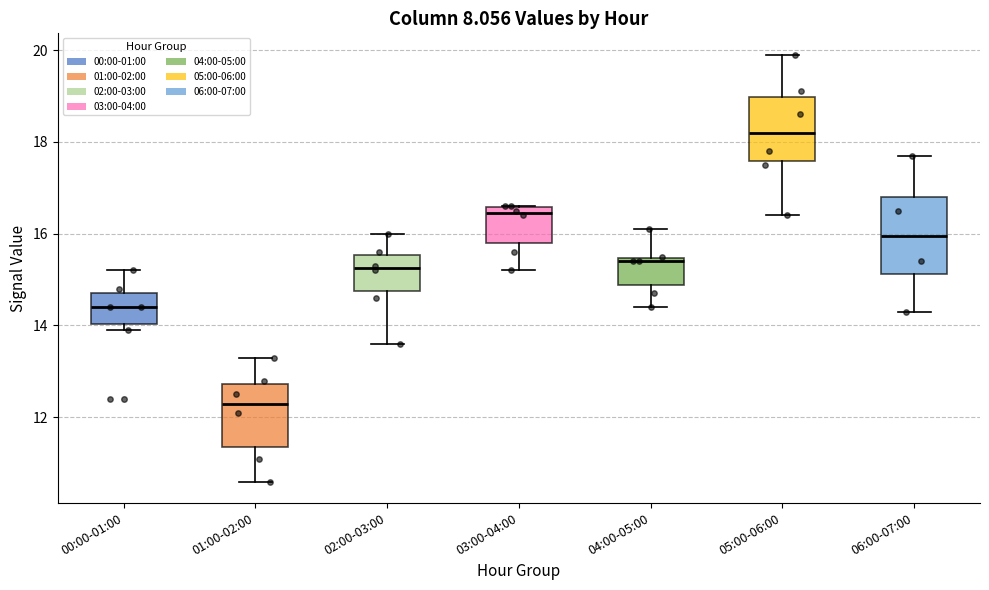

Where does the median line of the box for 06:00-07:00 sit on the y-axis? The values are not printed on the chart, so give them approximately, as read against the axis.

16.0